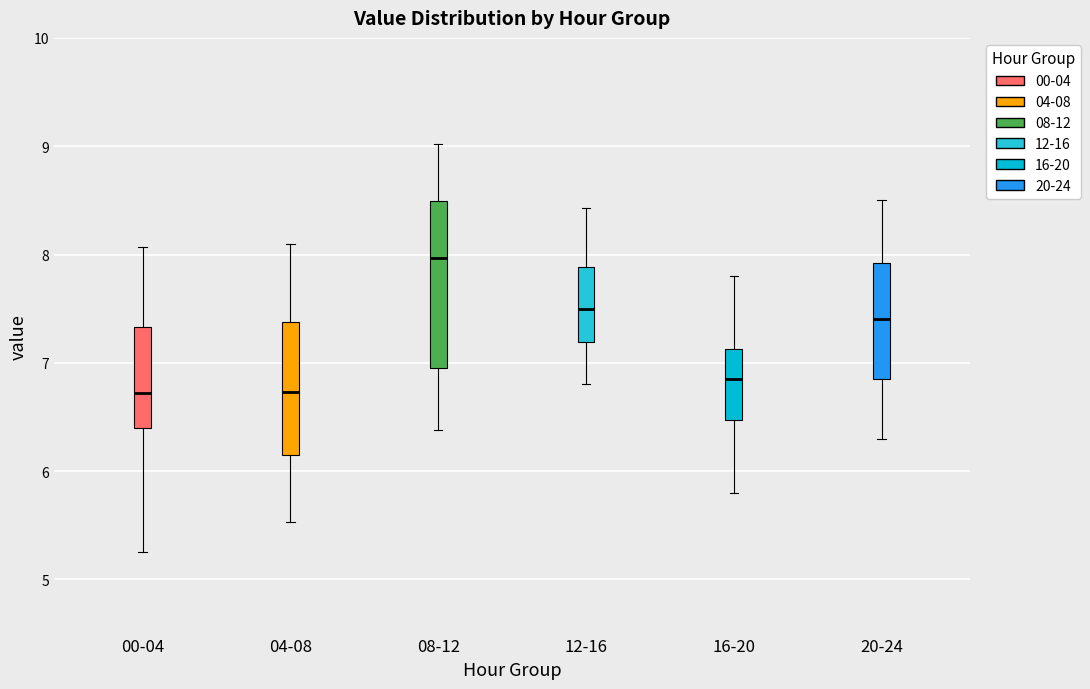

Reading left to right, transcribe this box plot: for each box, give where its median line is, the range the box spans, and where its two whiskers end, as read against the y-axis. The values are not printed on the chart, so give them approximately, as read against the axis.

00-04: median 6.7, box 6.4 to 7.3, whiskers 5.3 to 8.1
04-08: median 6.7, box 6.1 to 7.4, whiskers 5.5 to 8.1
08-12: median 8.0, box 6.9 to 8.5, whiskers 6.4 to 9.0
12-16: median 7.5, box 7.2 to 7.9, whiskers 6.8 to 8.4
16-20: median 6.9, box 6.5 to 7.1, whiskers 5.8 to 7.8
20-24: median 7.4, box 6.9 to 7.9, whiskers 6.3 to 8.5